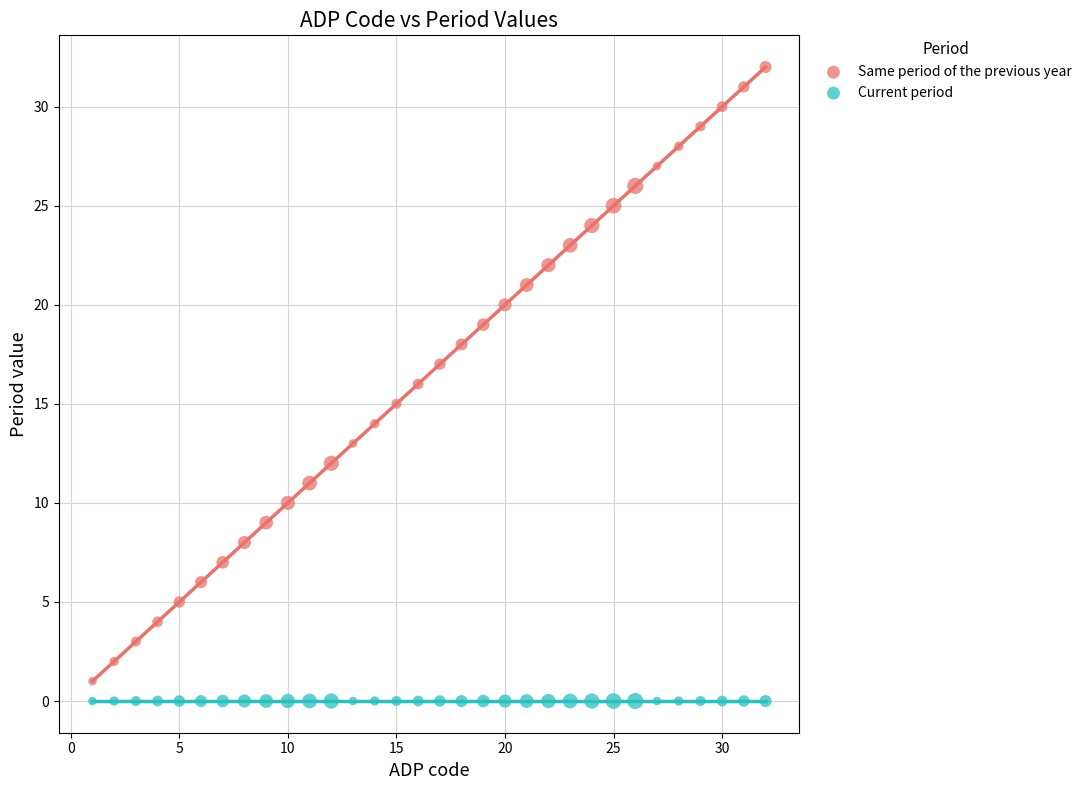

Which series contains the highest Y value?

Same period of the previous year